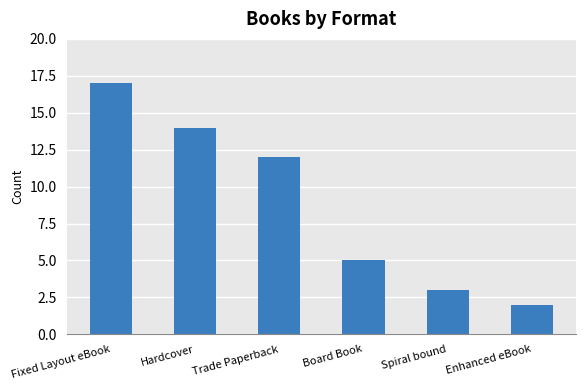

How many data points does each series have?

6